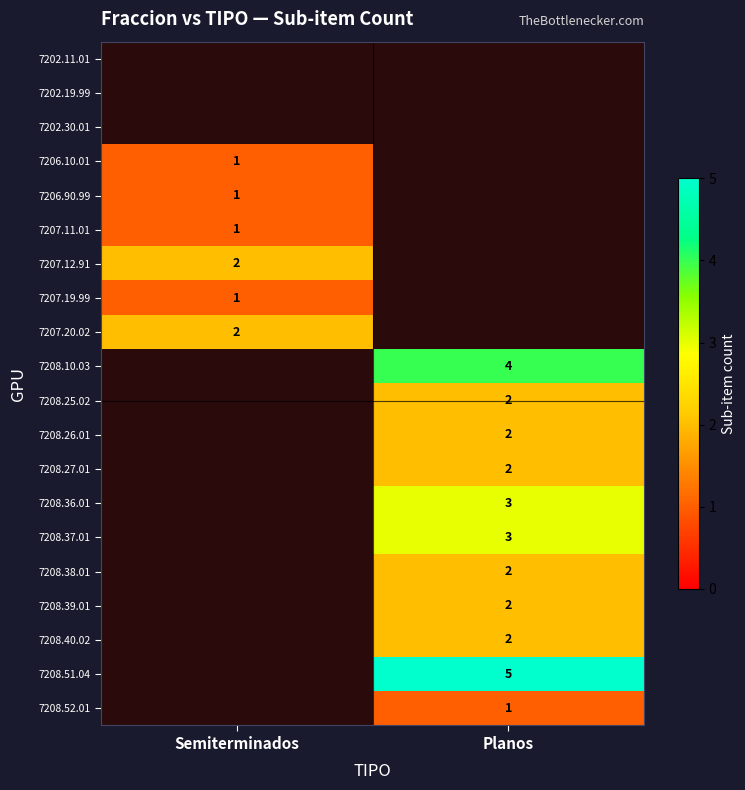

Is it true that 7208.10.03 equals 4 at Planos?

True